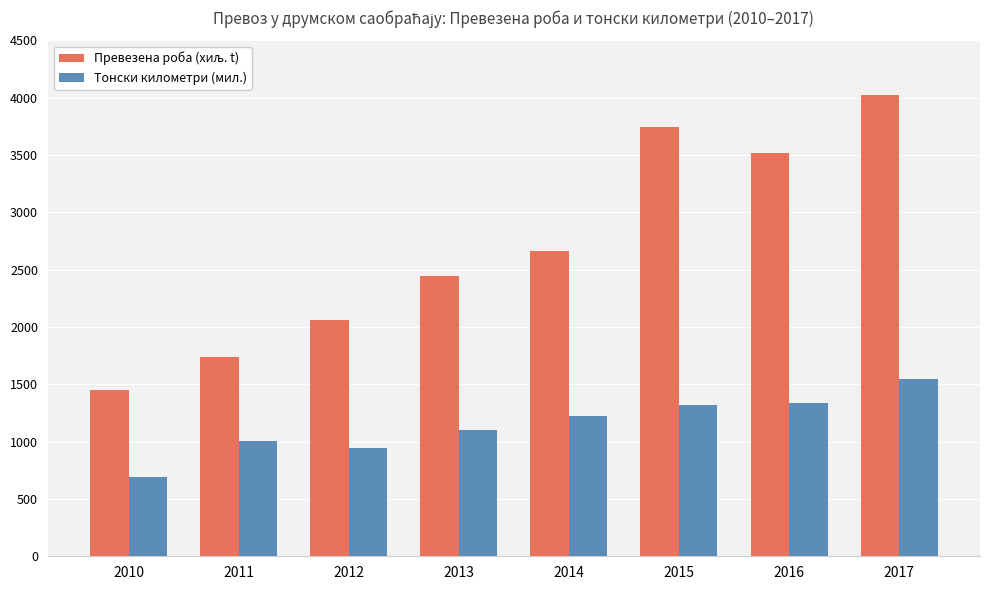

The value of Тонски километри (мил.) at 2011 is 499. True or false?

False